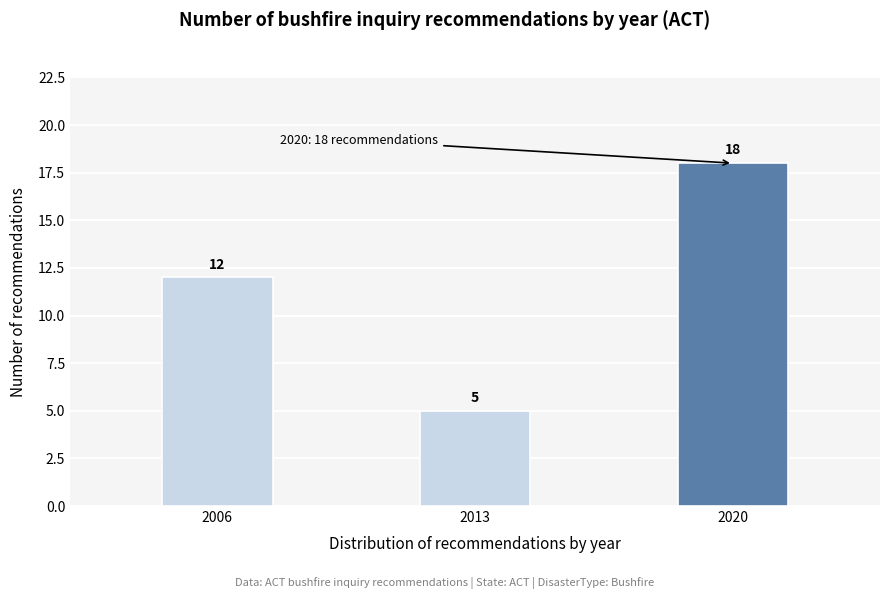

Reading left to right, transcribe all the data shown in this chart.

2006=12	2013=5	2020=18